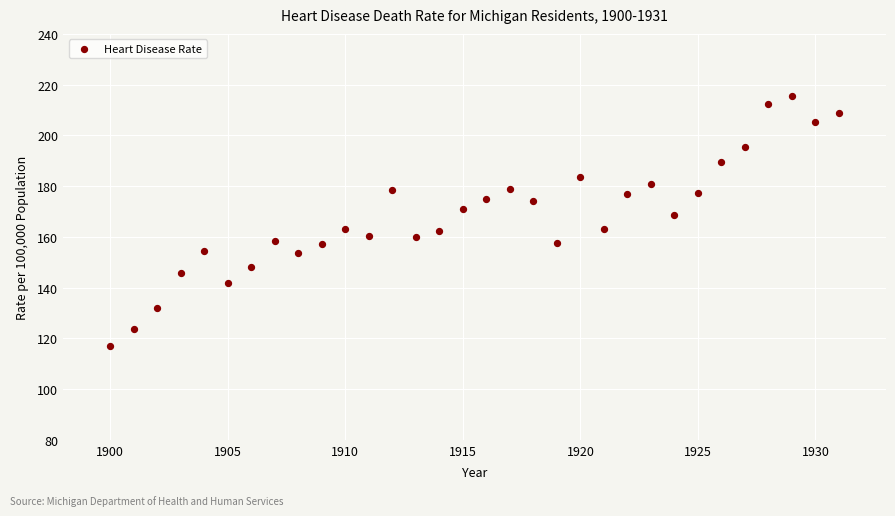

What is the range of Y values (max minus min)?

98.5